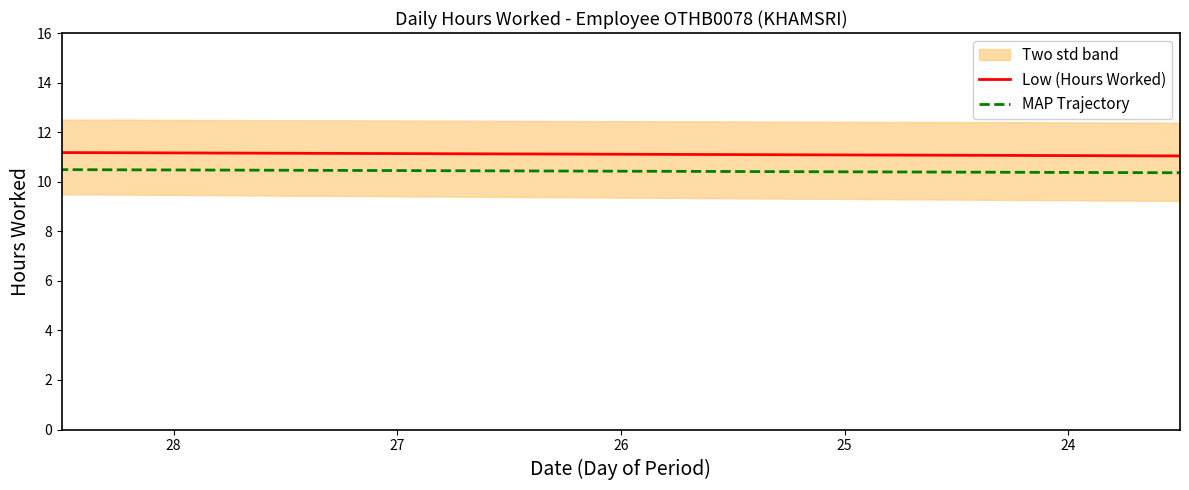

What is the difference between the maximum and minimum values in the MAP Trajectory series?

4.7